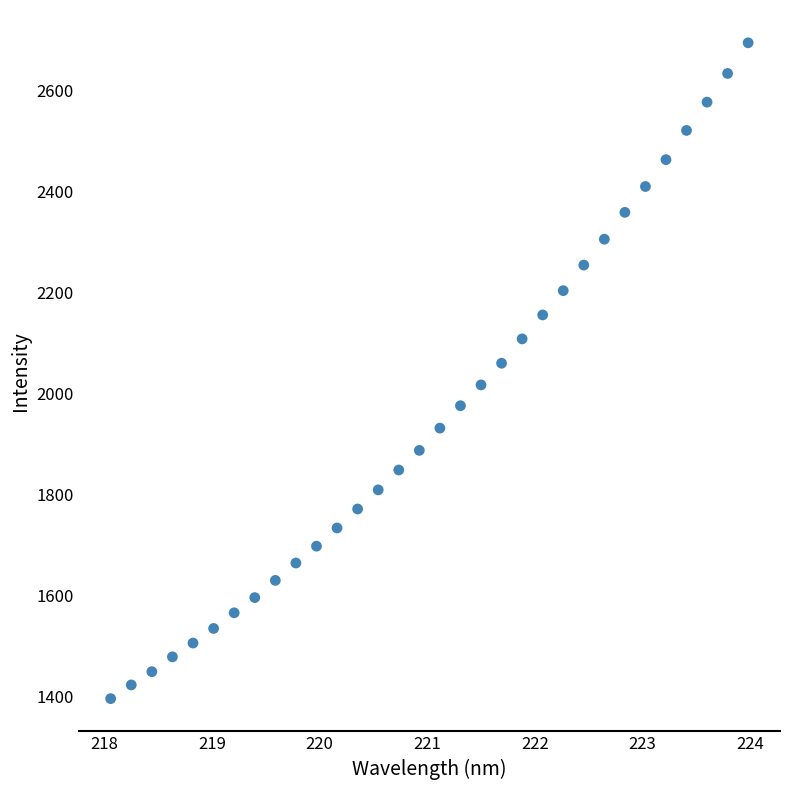

What is the range of X values (max minus min)?

5.9